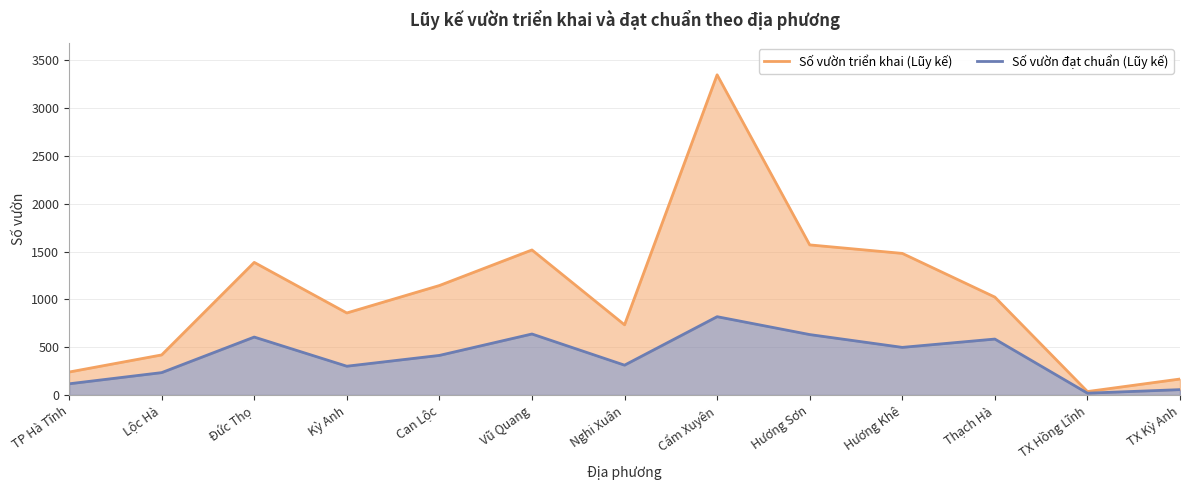

What is the label of the 8th point from the right?

Vũ Quang